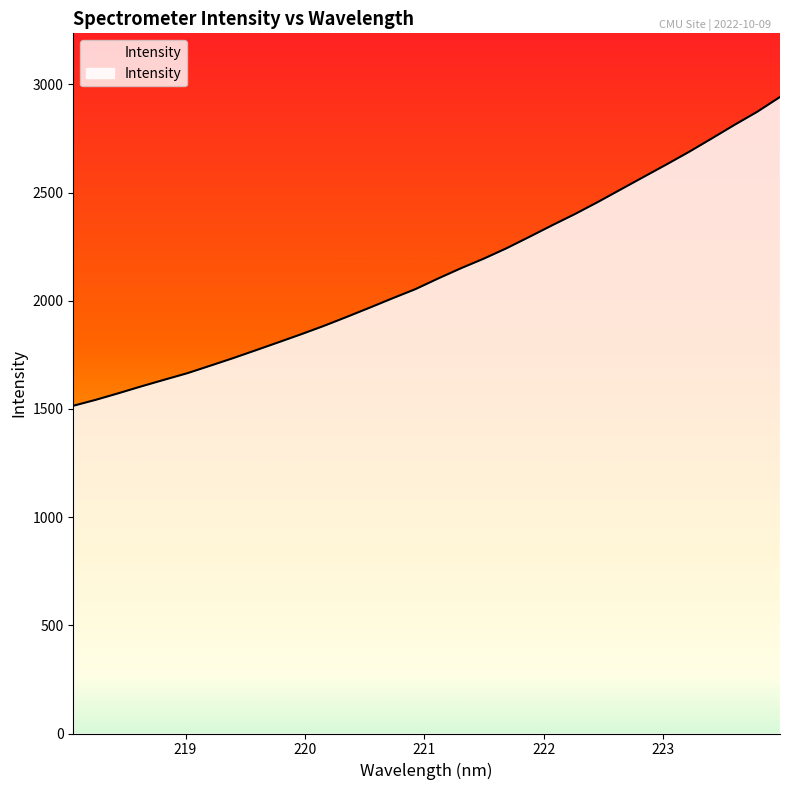

What is the maximum value shown in the chart?

2942.1